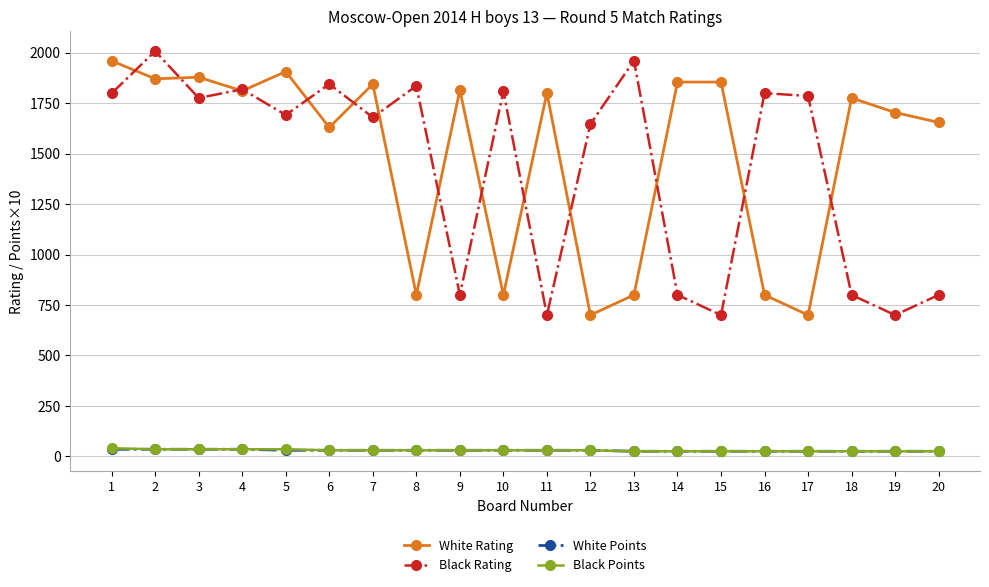

Is it true that White Rating equals 1655 at 20?

True